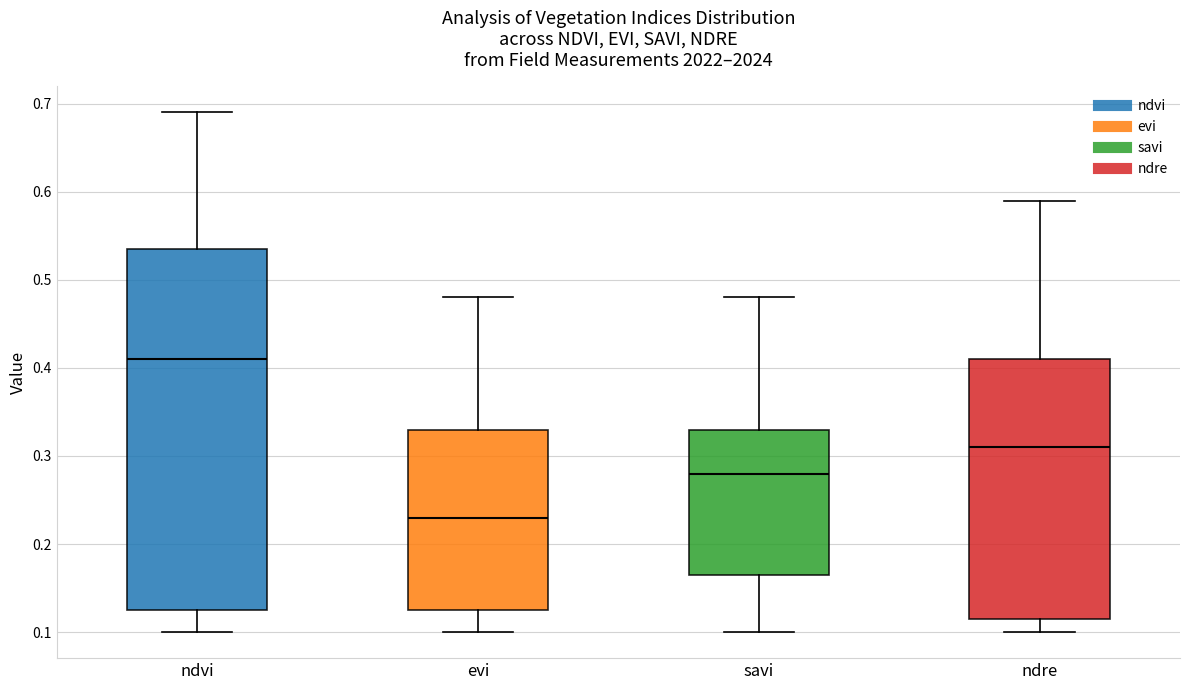

Where is the lower edge of the box for ndvi on the y-axis? The values are not printed on the chart, so give them approximately, as read against the axis.

0.13